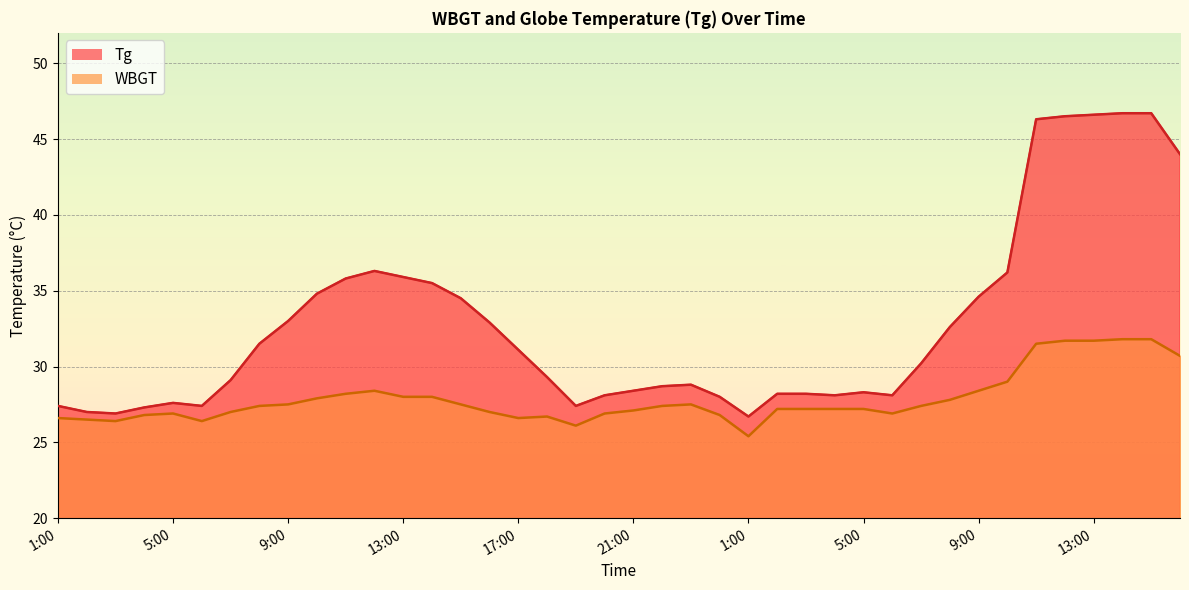

The value of WBGT at 7:00 is 43.3. True or false?

False